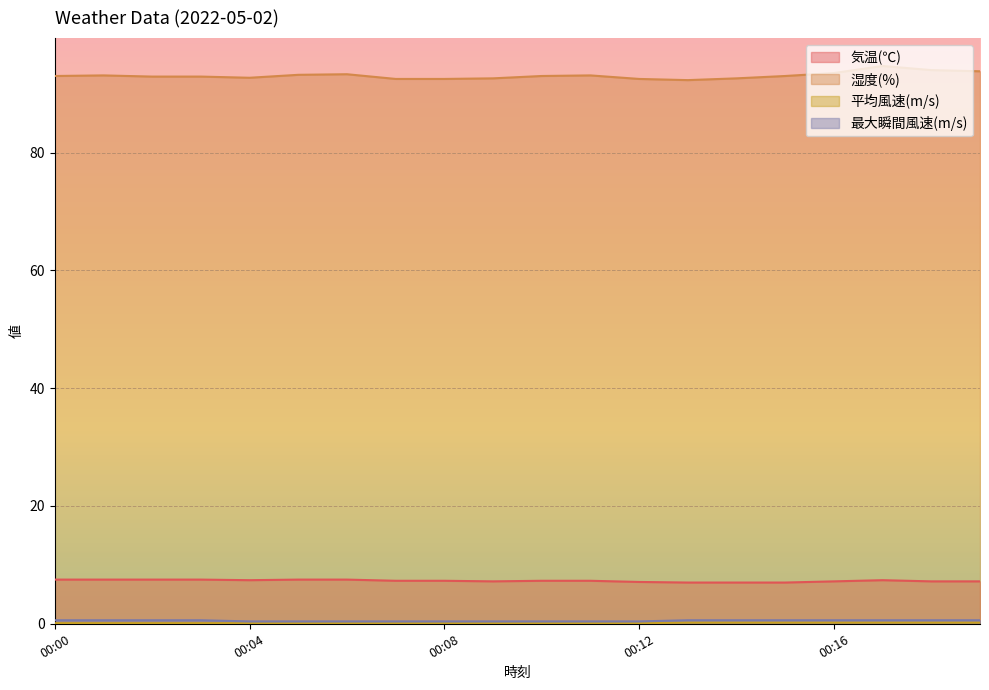

Reading left to right, what are all the values shown in this chart?

気温(℃): 7.5	7.5	7.5	7.5	7.4	7.5	7.5	7.3	7.3	7.2	7.3	7.3	7.1	7.0	7.0	7.0	7.2	7.4	7.2	7.2
湿度(%): 93.0	93.1	92.9	92.9	92.7	93.2	93.3	92.5	92.5	92.6	93.0	93.1	92.5	92.3	92.6	93.0	93.5	94.7	94.0	93.8
平均風速(m/s): 0.1	0.1	0.1	0.1	0.1	0.1	0.1	0.1	0.1	0.1	0.1	0.1	0.1	0.2	0.2	0.2	0.2	0.2	0.2	0.2
最大瞬間風速(m/s): 0.6	0.6	0.6	0.6	0.4	0.4	0.4	0.4	0.4	0.4	0.4	0.4	0.4	0.6	0.6	0.6	0.6	0.6	0.6	0.6